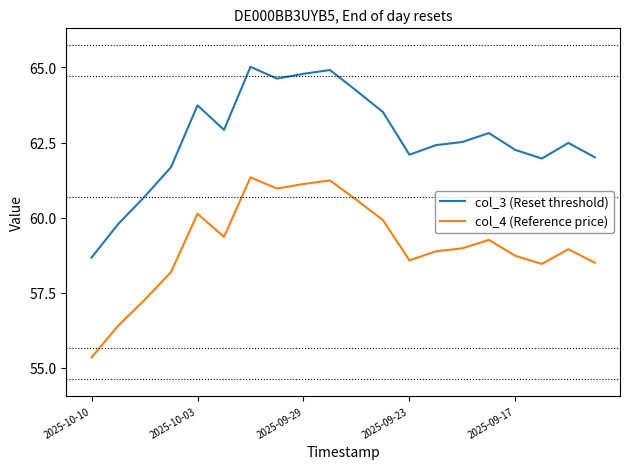

Which series has the largest total across all categories?

col_3 (Reset threshold)